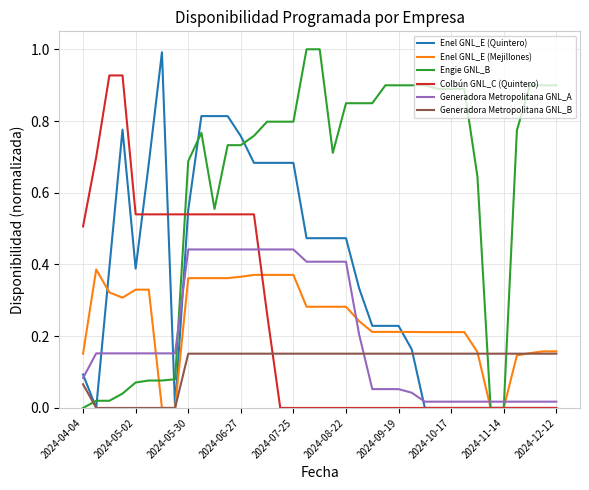

How many categories are shown in the chart?

37